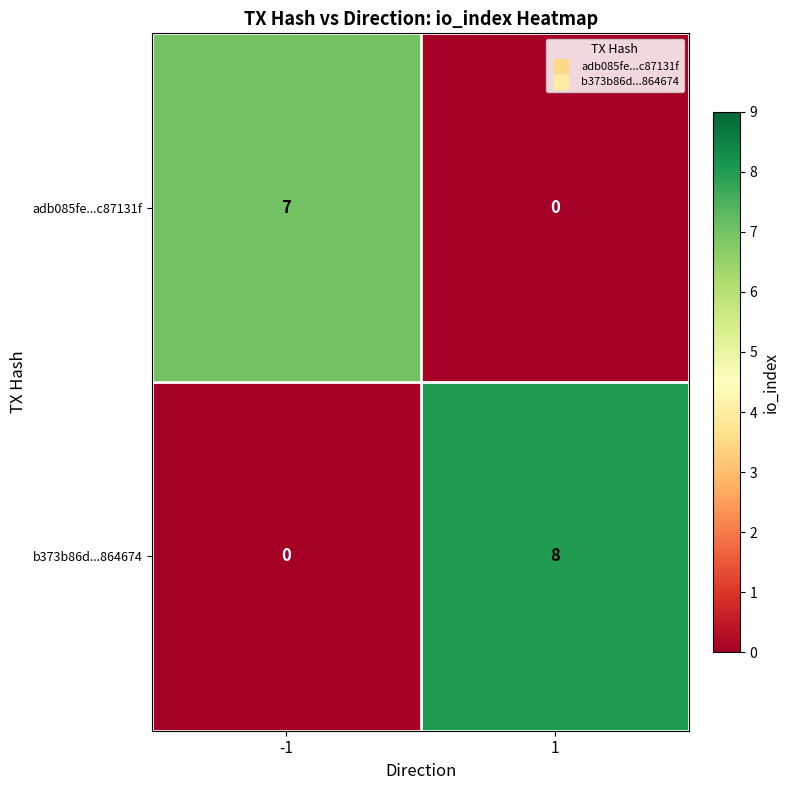

What is the greatest value displayed?

8